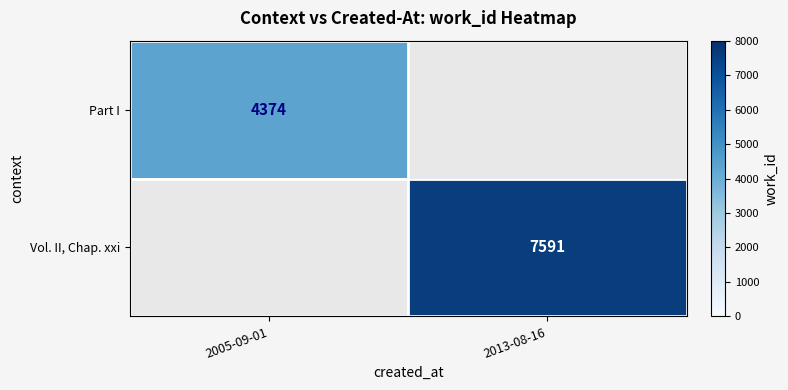

True or false: Vol. II, Chap. xxi has a value of 7591 at 2013-08-16.

True